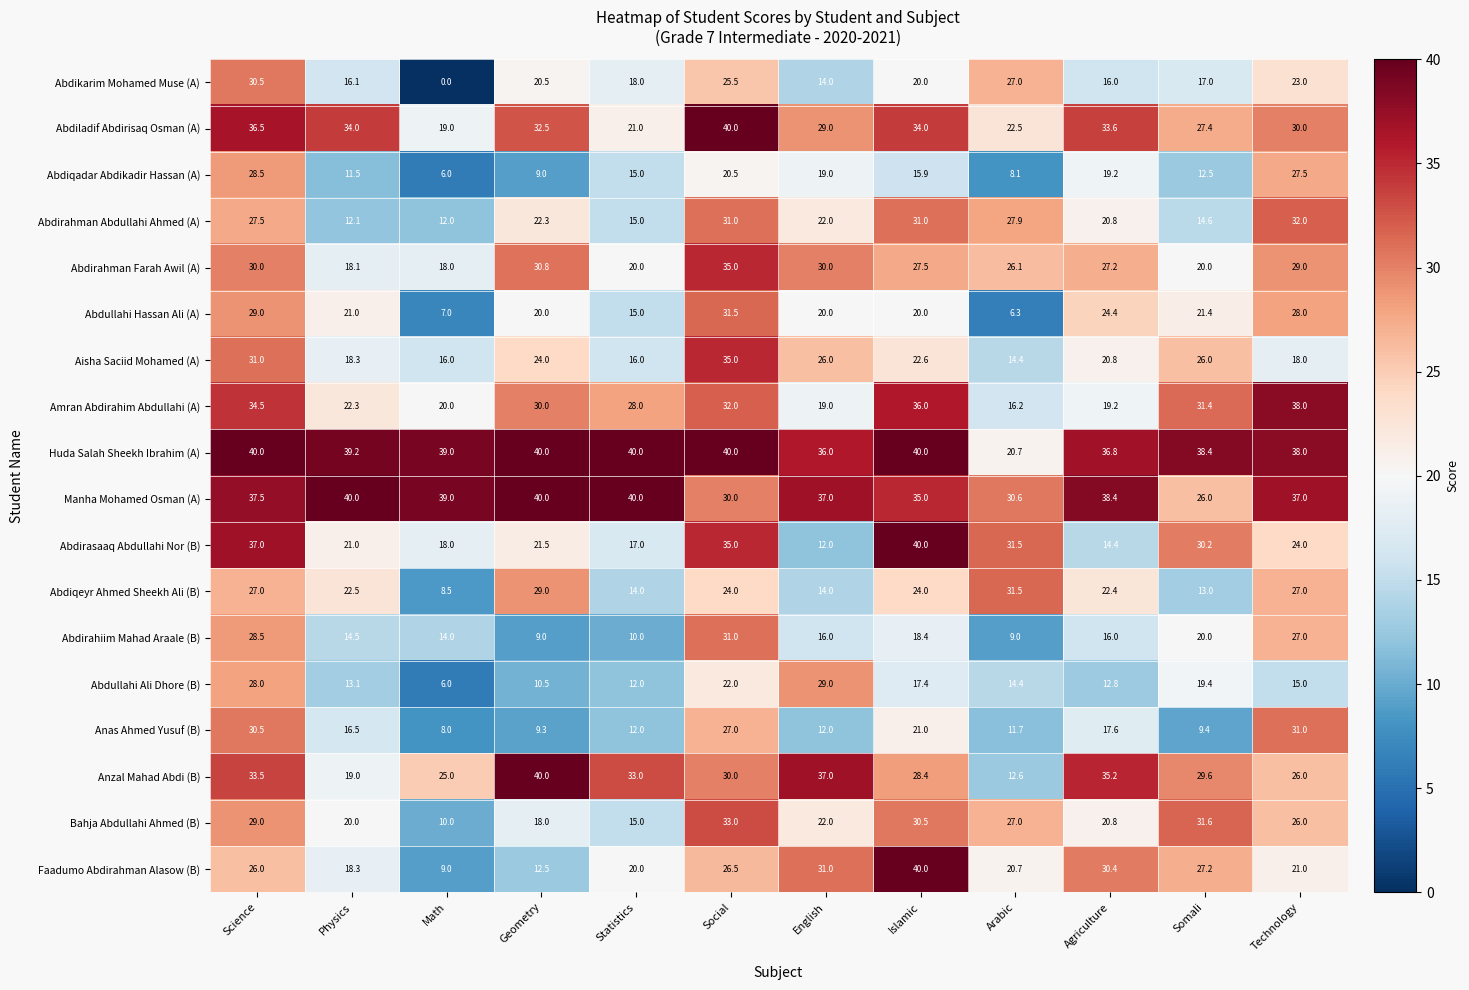

Which series has the widest spread of values?

Faadumo Abdirahman Alasow (B)